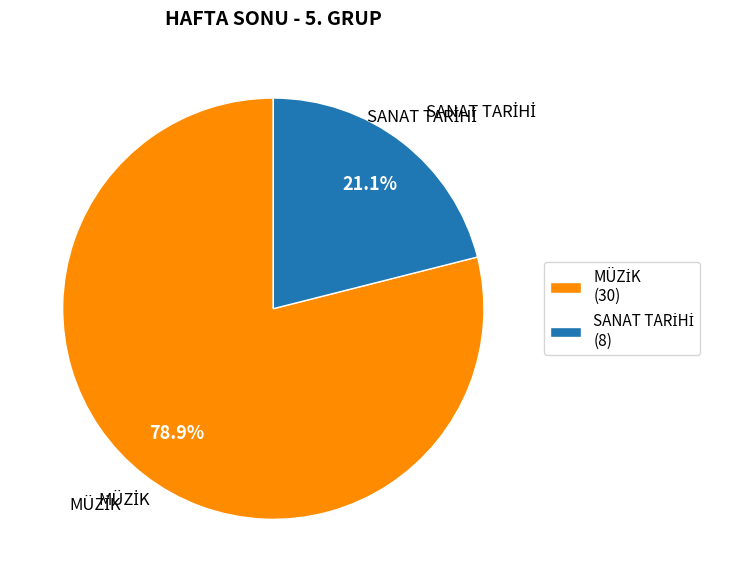

Is there any slice that represents more than half of the pie?

Yes